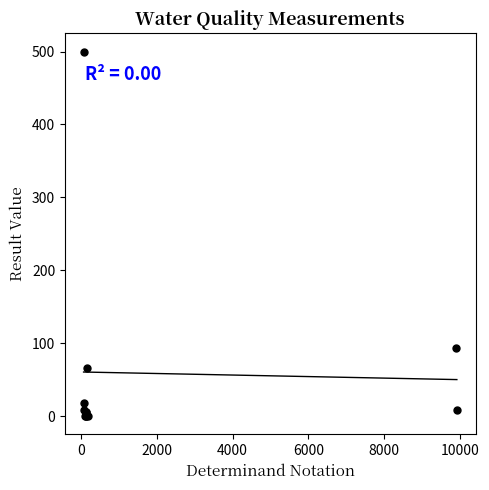

What Y value in the scatter plot is closest to 250?

93.1